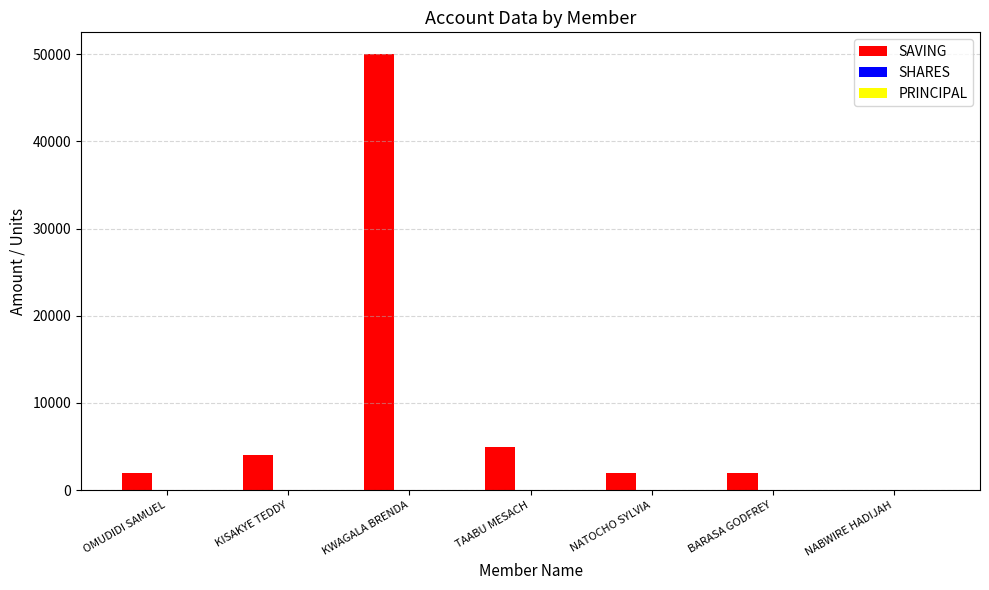

Are the bars horizontal?

No